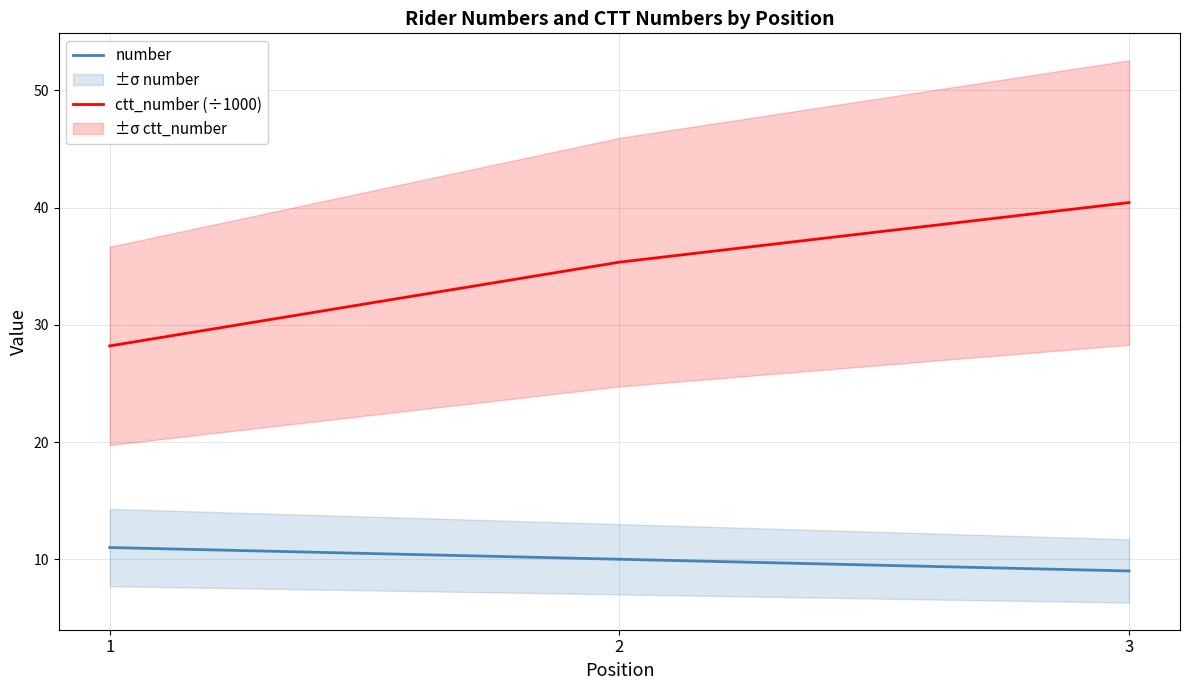

How many lines are shown in the chart?

2